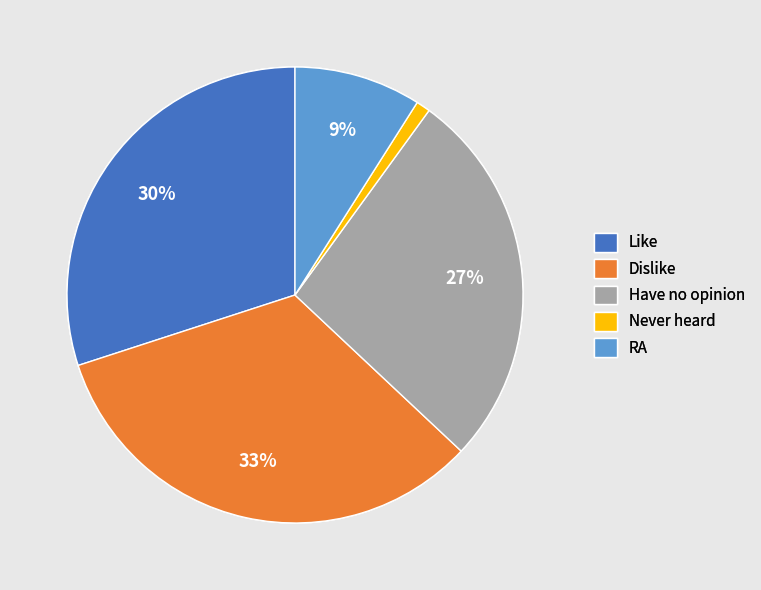

What is the largest slice in the pie chart?

Dislike